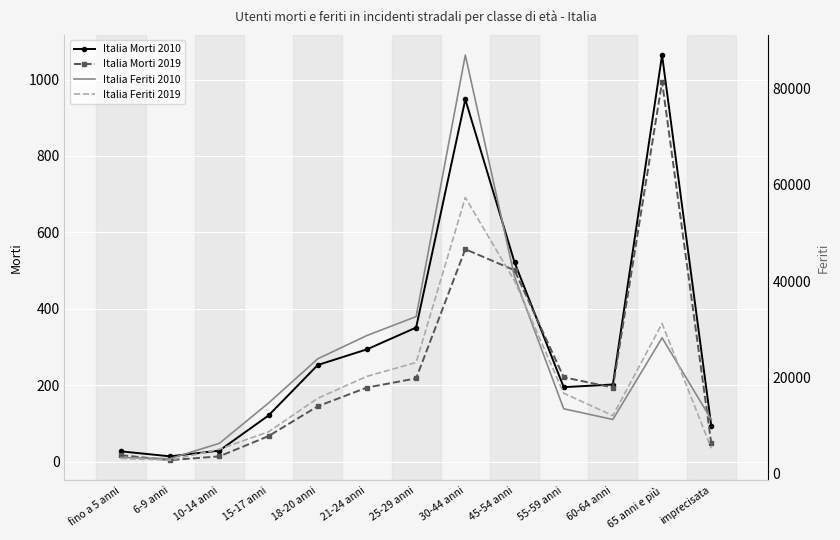

Which series has the largest total across all categories?

Italia Feriti 2010